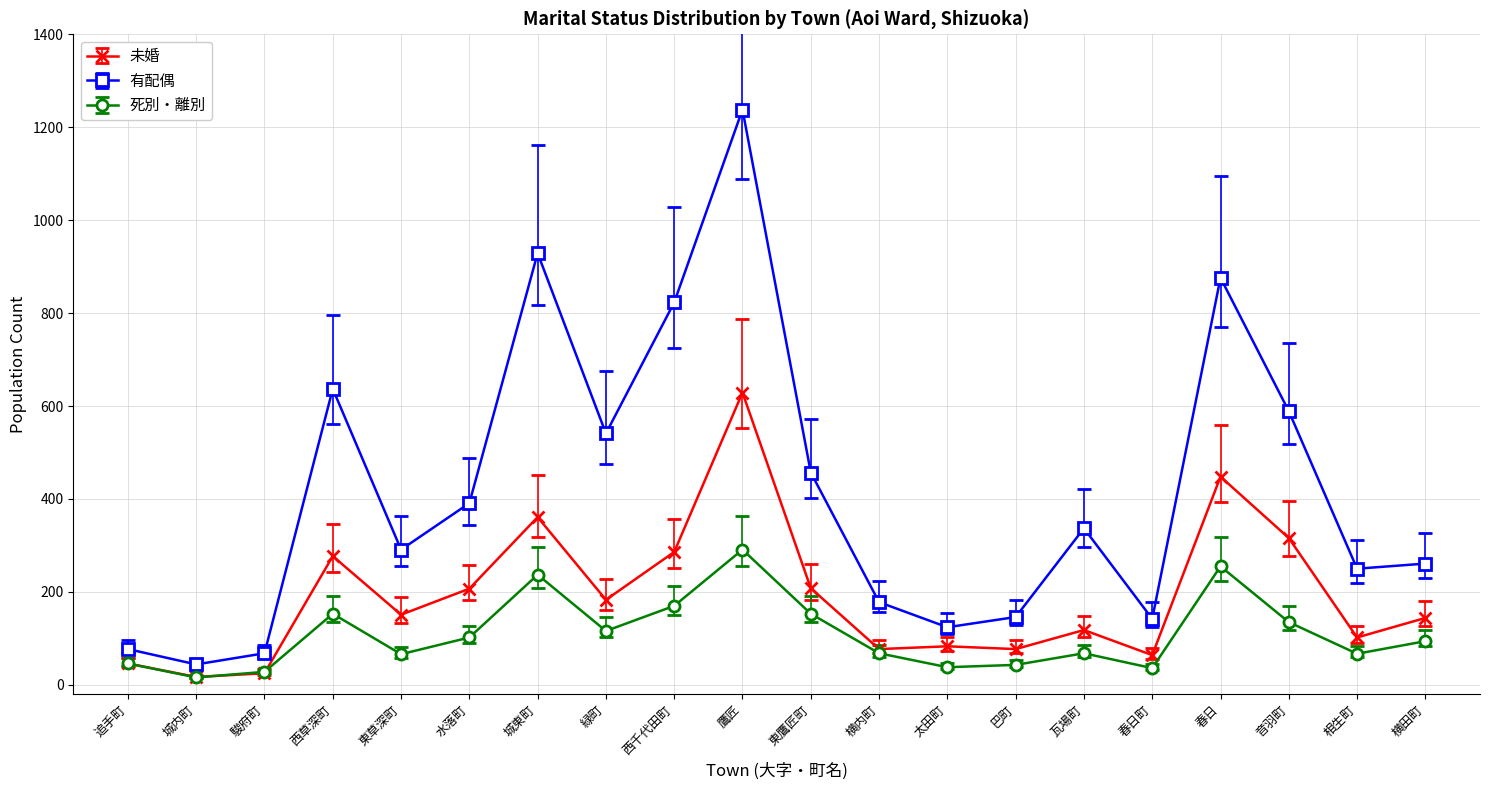

Count the number of data series in this chart.

3